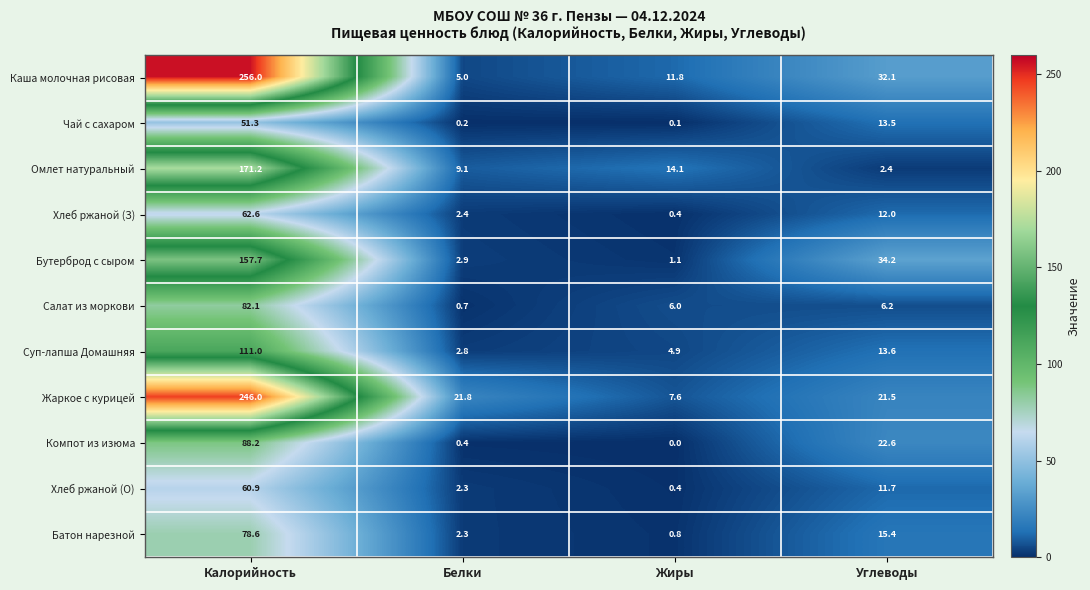

How many categories are shown in the chart?

4